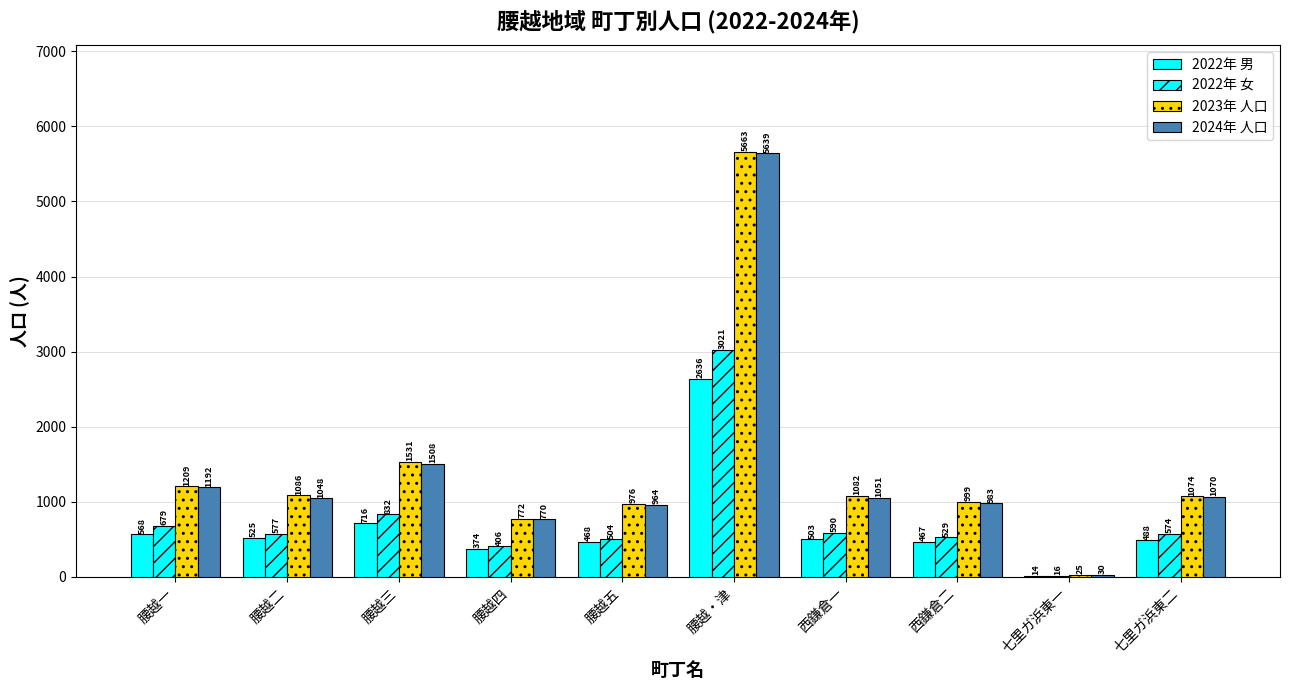

At which label does 2024年 人口 reach its minimum?

七里ガ浜東一